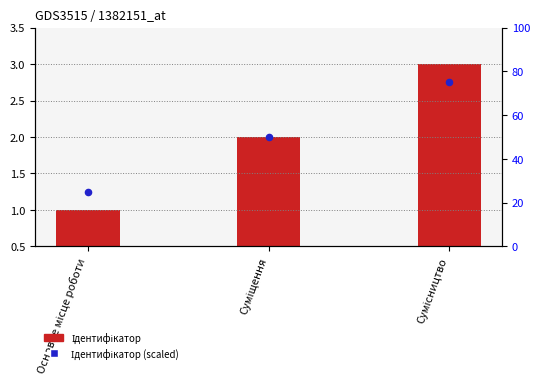

Which series reaches the maximum Y coordinate?

Ідентифікатор (scaled)